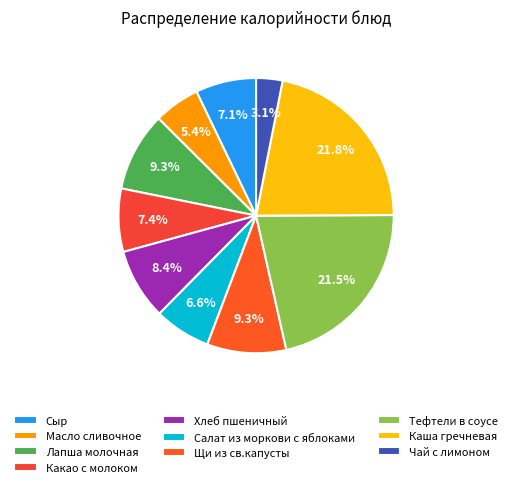

Count the number of slices in the pie.

10